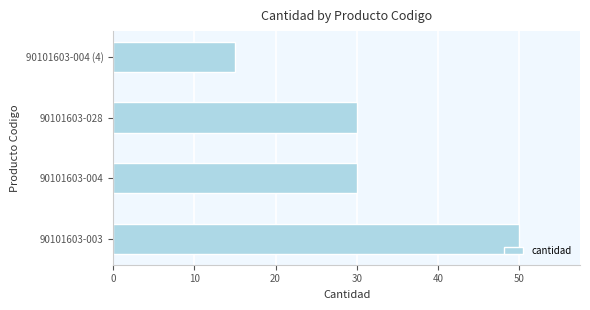

Reading bottom to top, extract all data points from this chart.

90101603-003=50	90101603-004=30	90101603-028=30	90101603-004 (4)=15